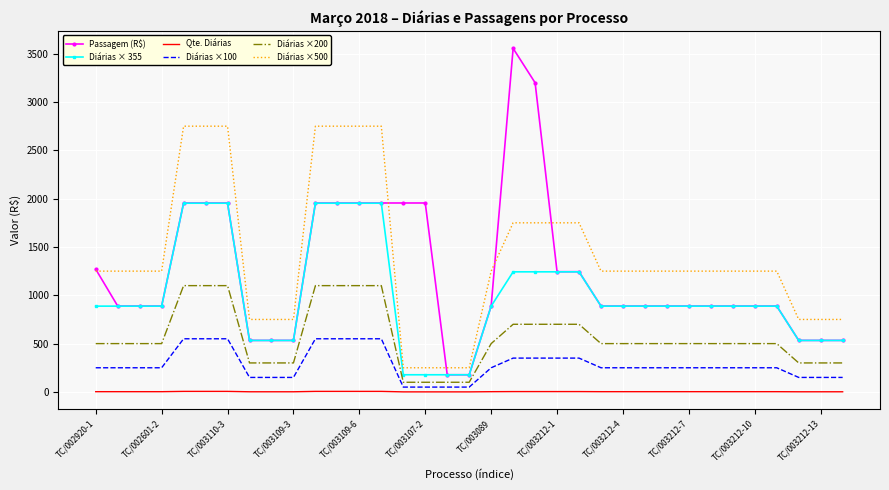

Count the Diárias ×100 values in the range 150 to 350.

24